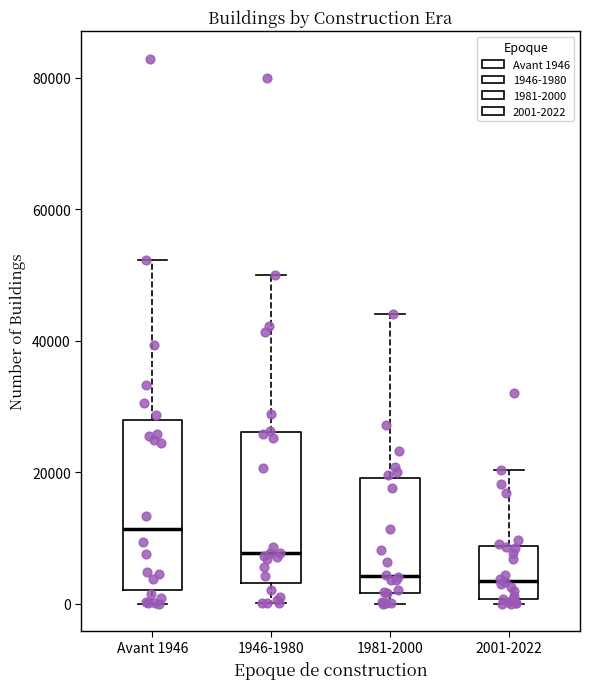

Which box is the tallest, from its lower edge to its upper edge?

Avant 1946